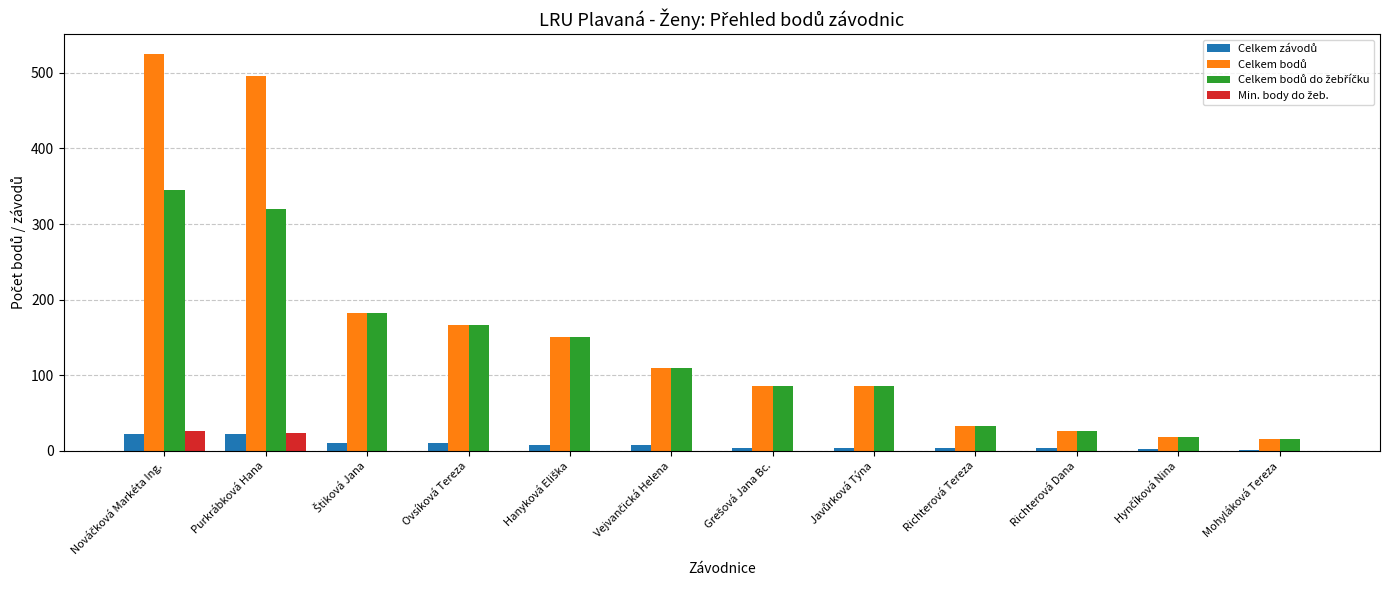

What is the total value across all series at Purkrábková Hana?

861